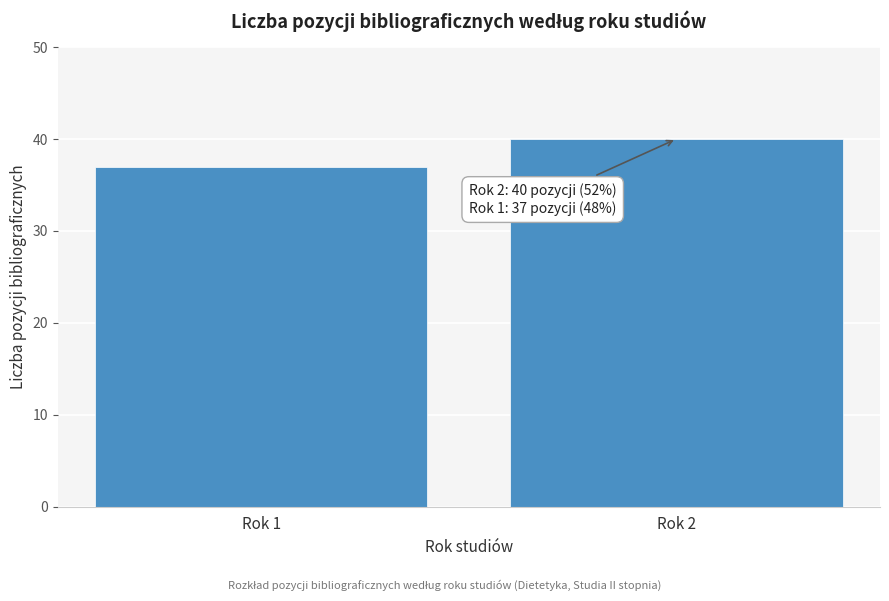

Reading left to right, what are all the values shown in this chart?

Rok 1=37	Rok 2=40